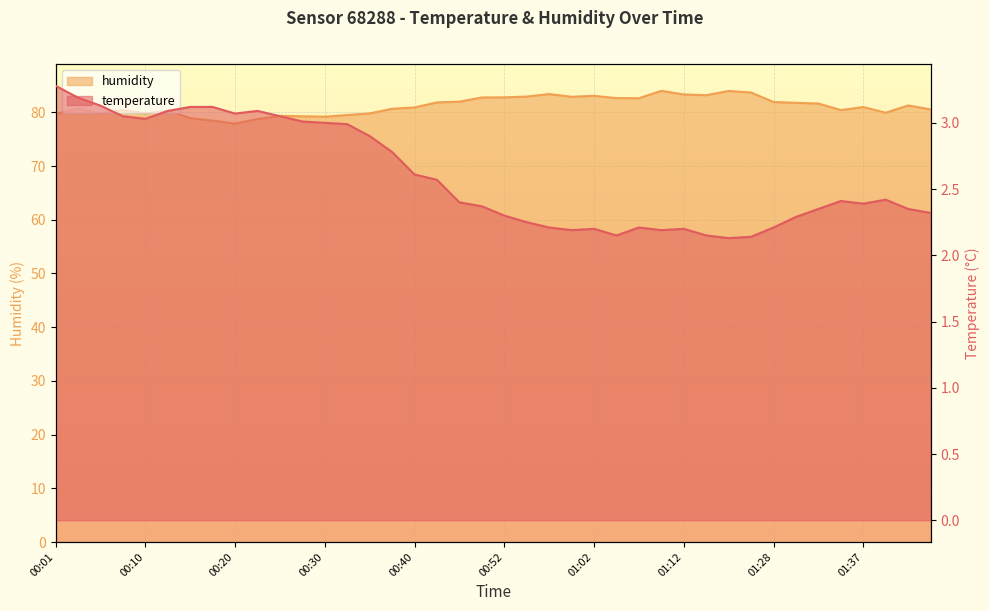

True or false: humidity and temperature cross at least once.

False